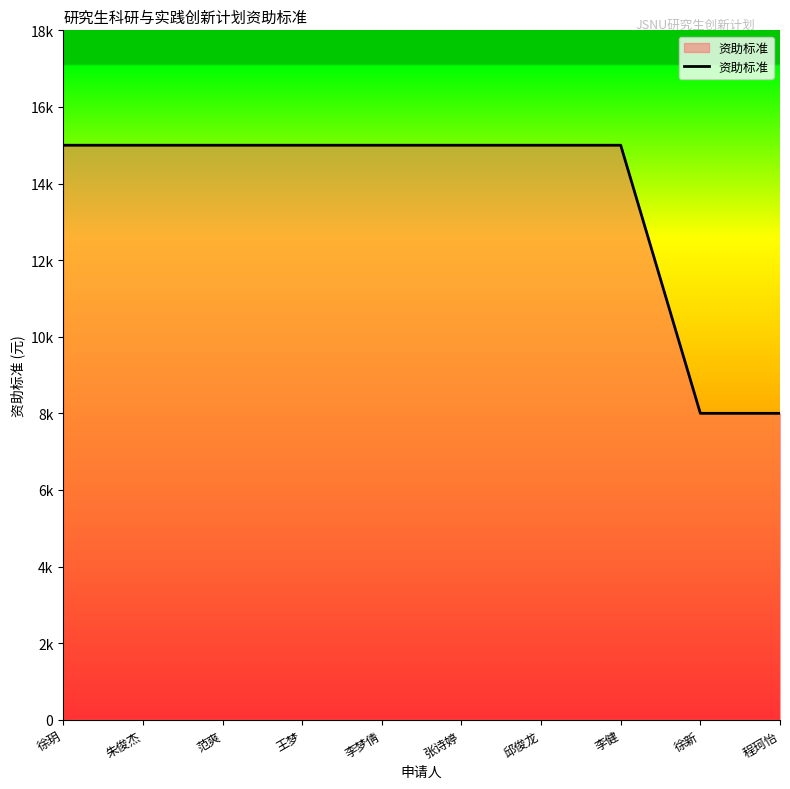

True or false: the data has more than 1 interior local peaks.

False